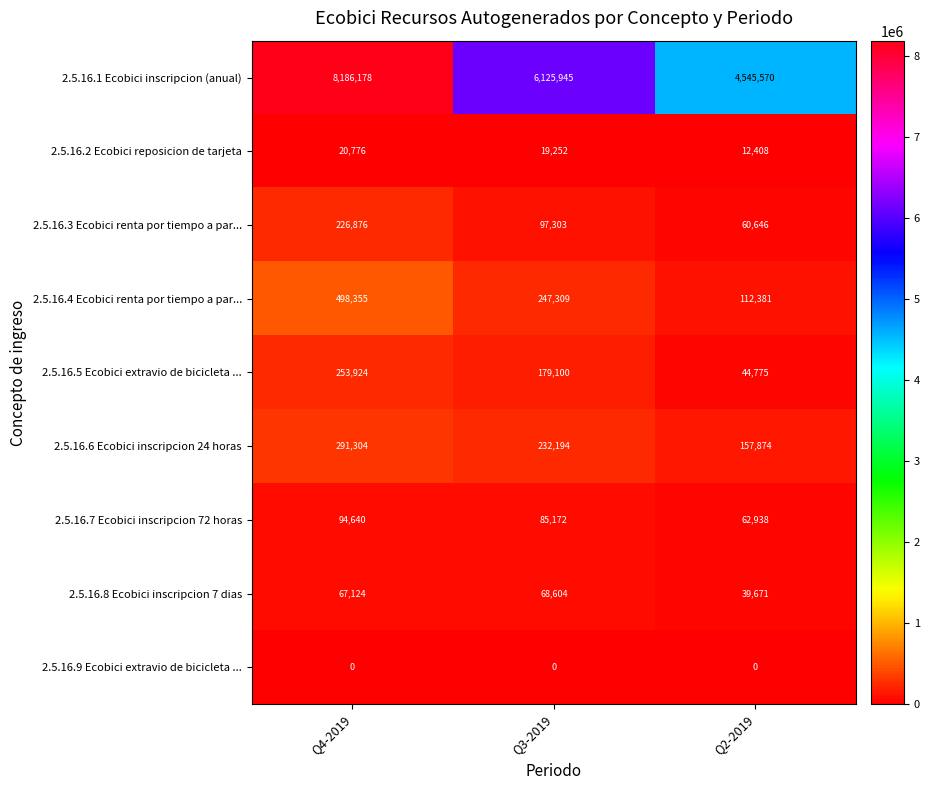

Between Q3-2019 and Q2-2019, which series saw the biggest shift?

2.5.16.1 Ecobici inscripcion (anual)